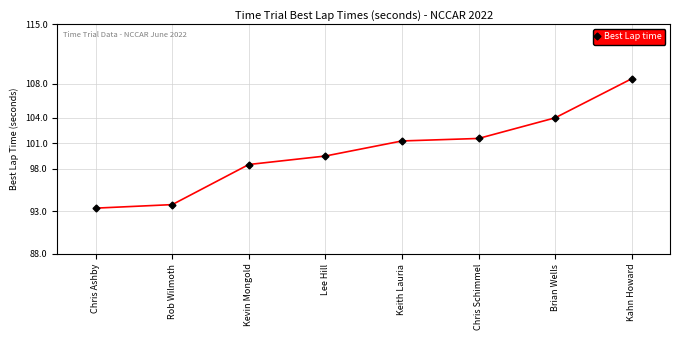

What value does the data have at Kahn Howard?

108.6